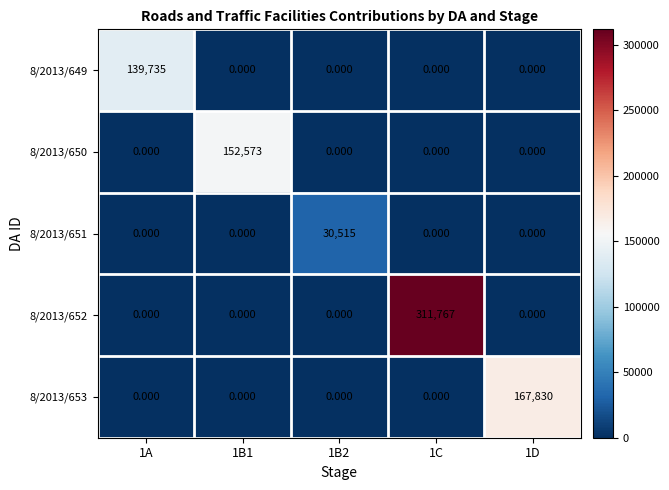

What is the total value across all series at 1B1?

152573